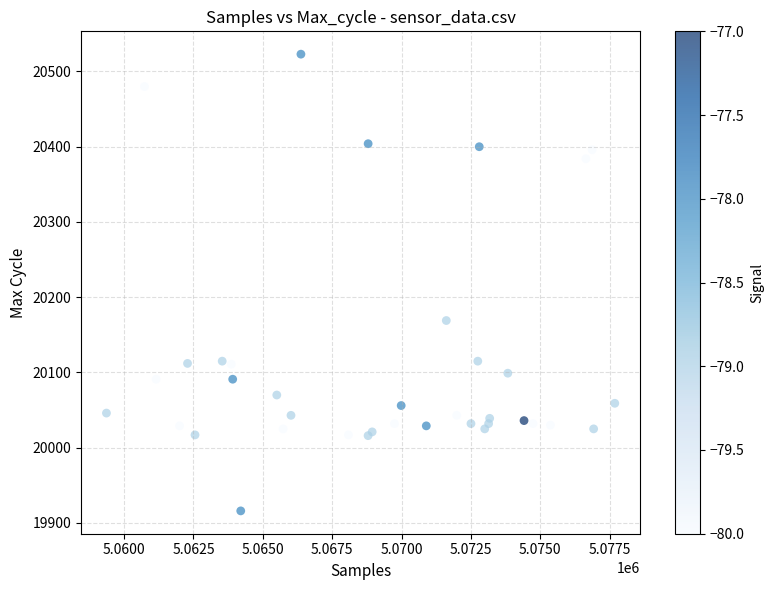

What Y value in the scatter plot is closest to 20219?

20169